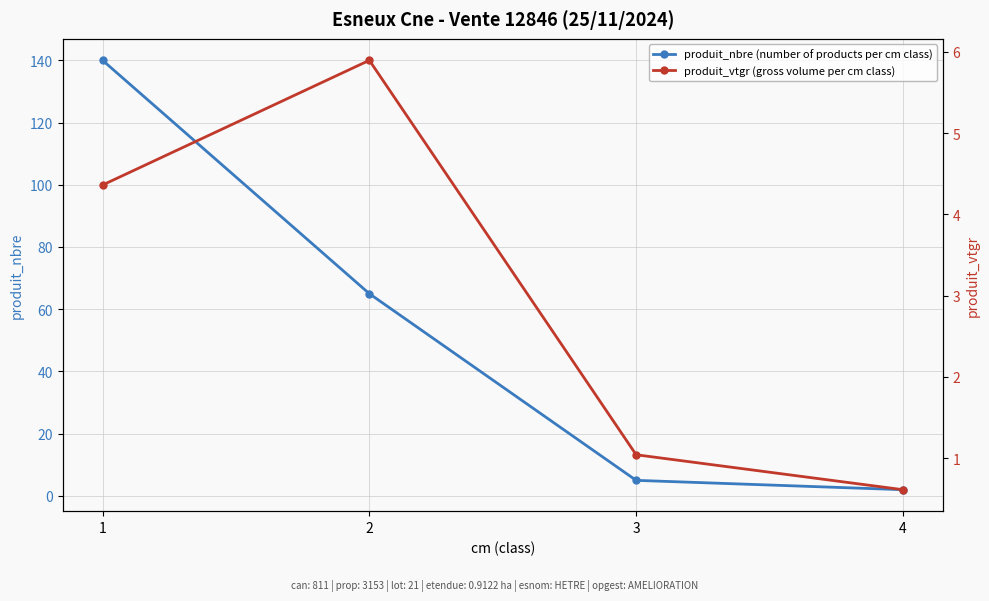

Reading left to right, extract all data points from this chart.

produit_nbre (number of products per cm class): 1=140.0	2=65.0	3=5.0	4=2.0
produit_vtgr (gross volume per cm class): 1=4.4	2=5.9	3=1.0	4=0.6